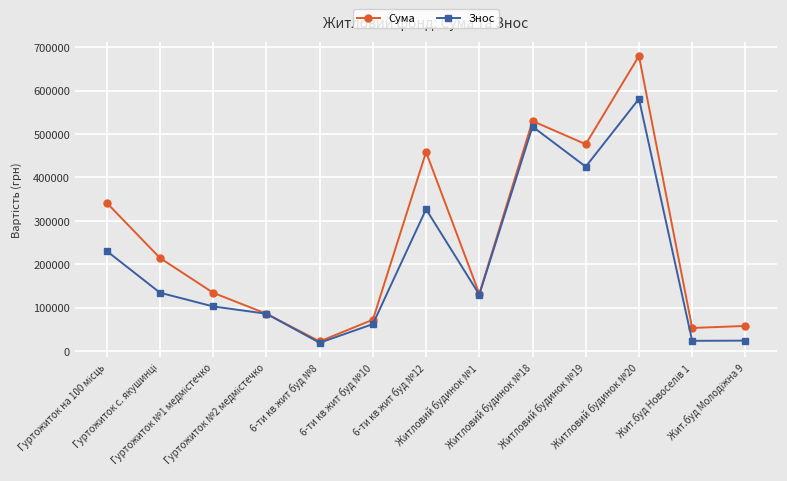

Rank the series by their average value, from highest to lowest.

Сума, Знос